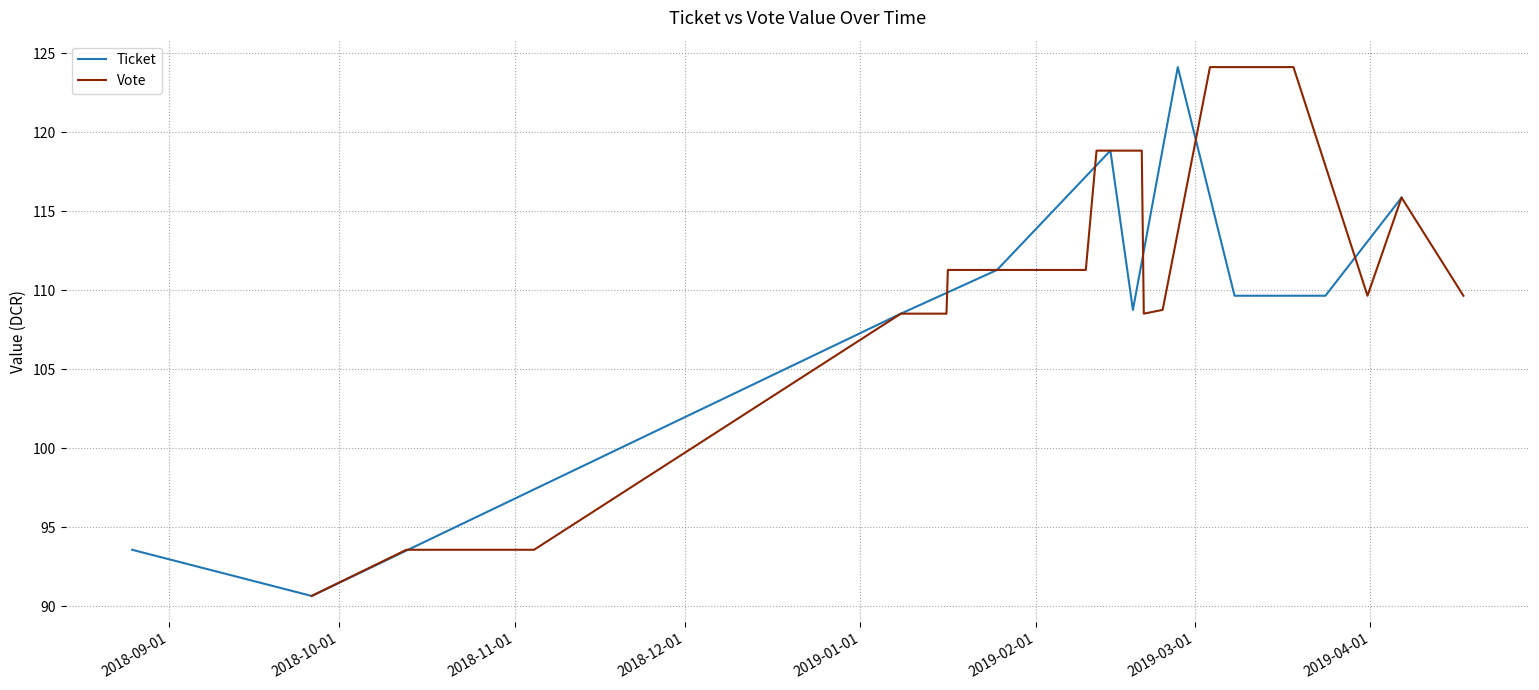

List the series in order of their peak value, lowest first.

Ticket, Vote